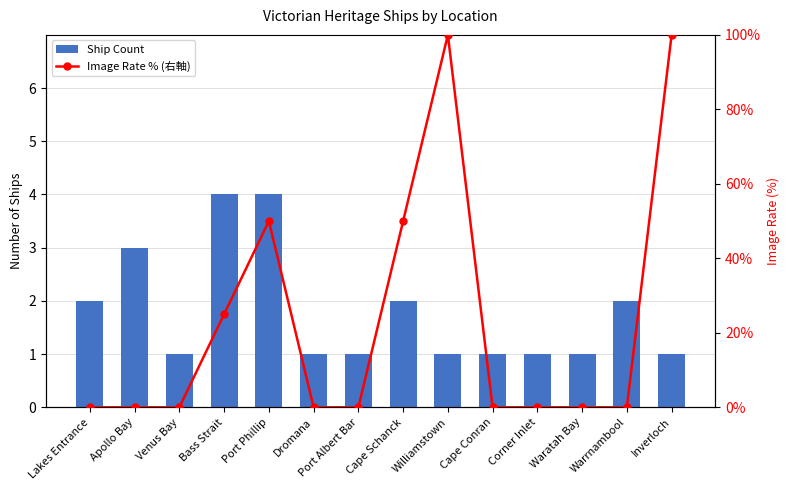

At Waratah Bay, list the series in order from largest to smallest.

Ship Count, Image Rate % (右軸)